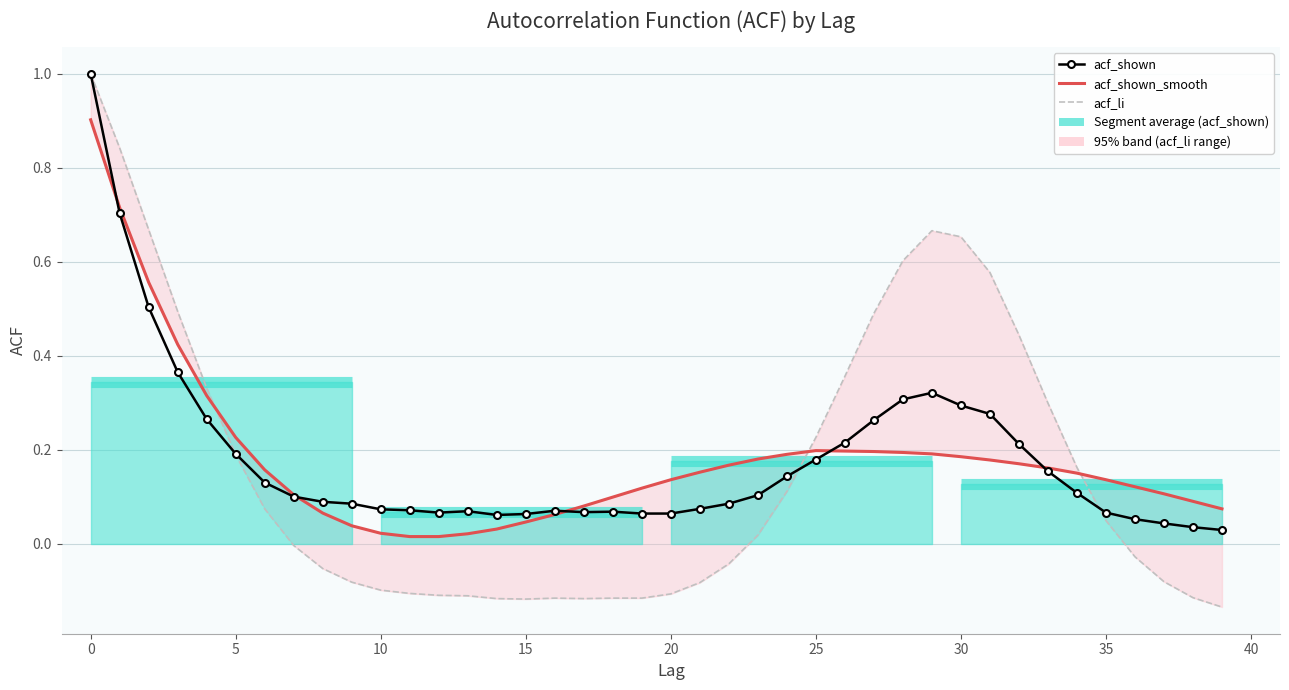

What is the difference between the highest and lowest values at 15?

0.1